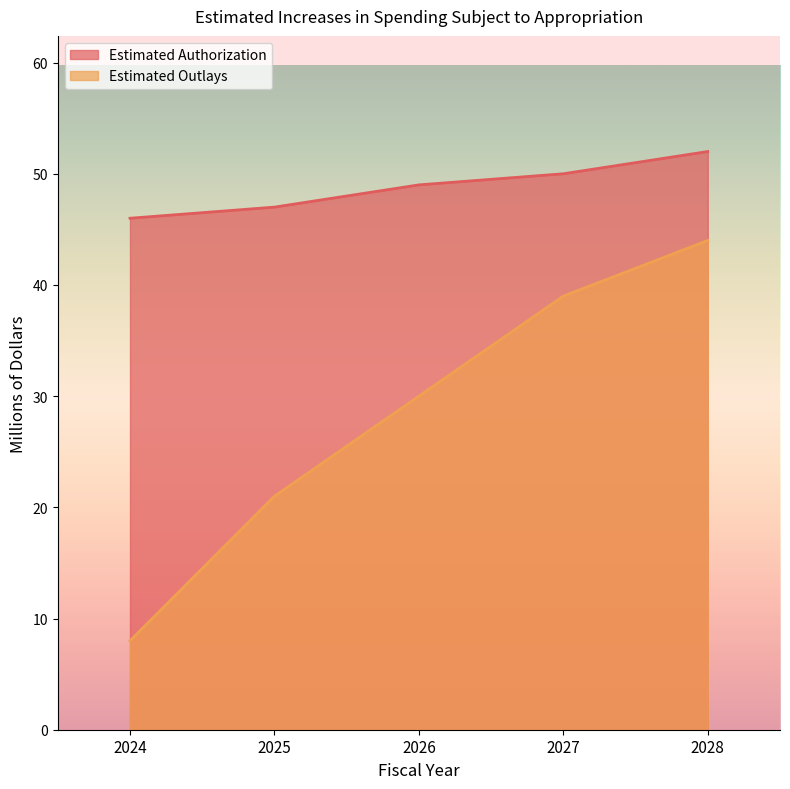

What is the sum of the Estimated Outlays values at 2026 and 2025?

51